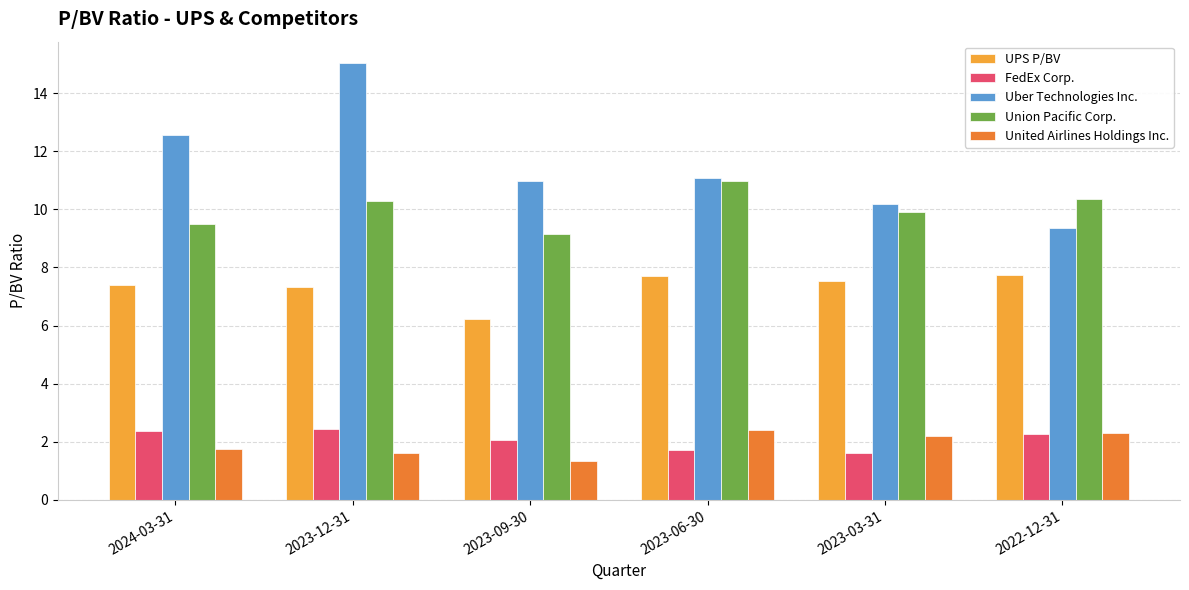

What is the approximate value of FedEx Corp. at 2023-09-30?

2.1